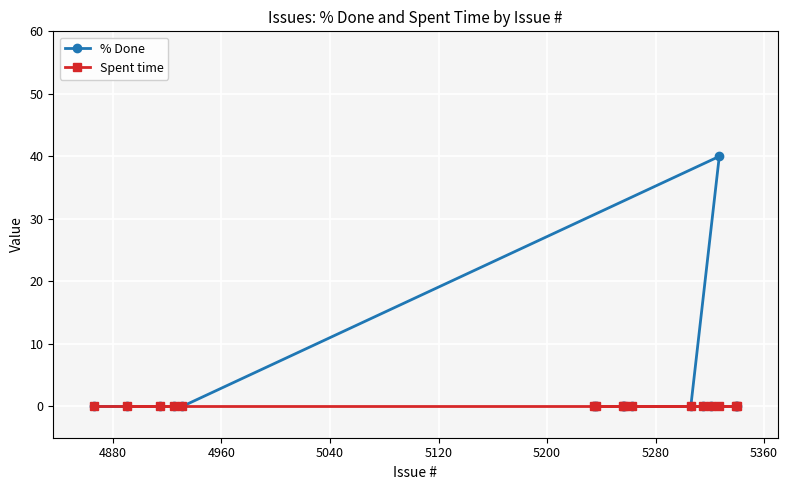

What are all the series names shown in the legend?

% Done, Spent time